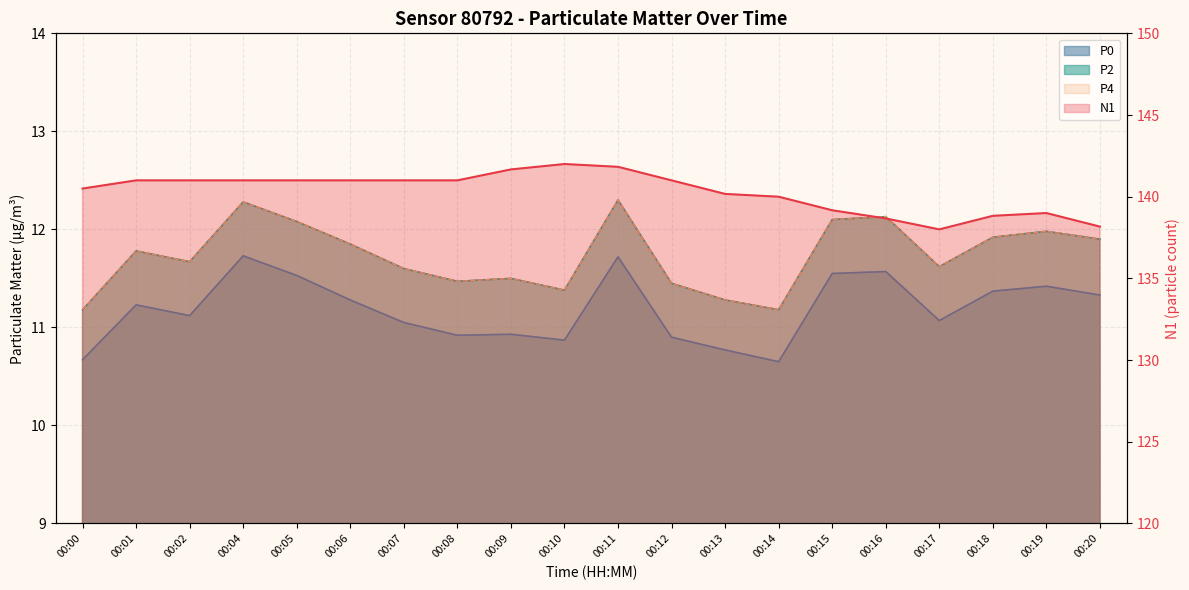

True or false: N1 and P4 intersect in this chart.

False